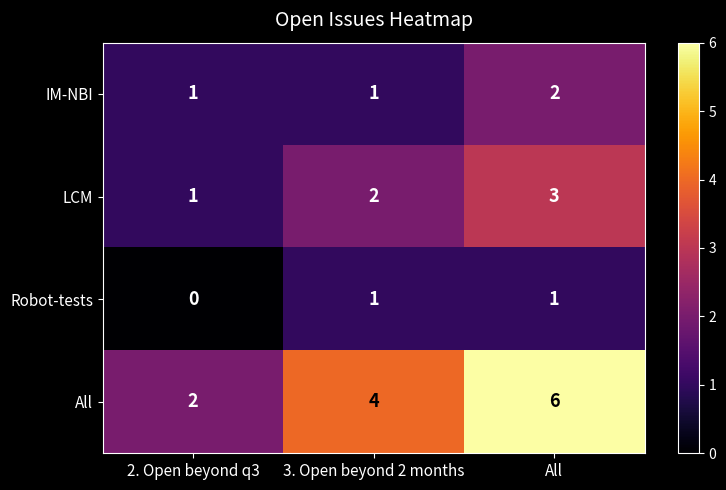

Count the number of data series in this chart.

4